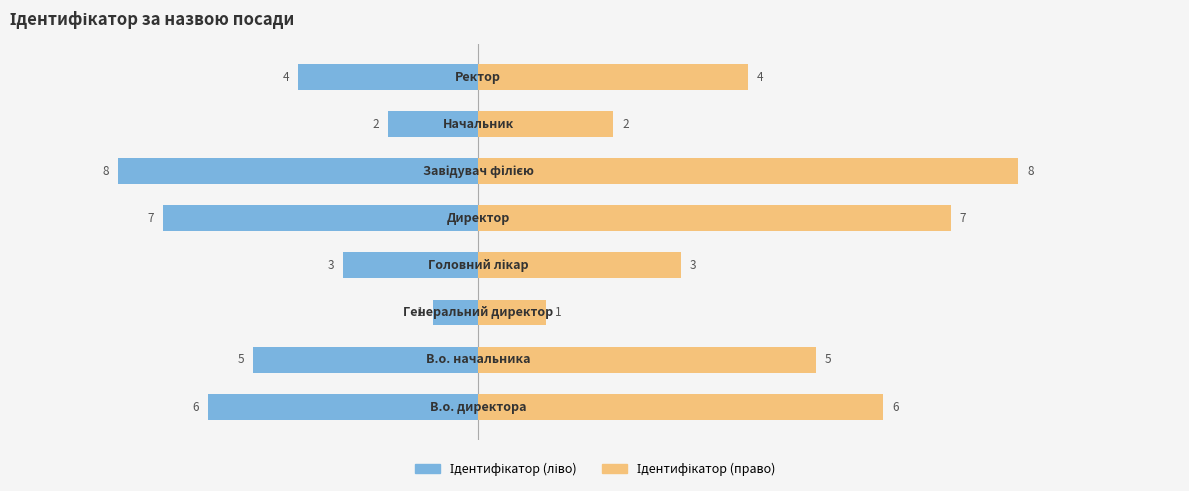

Is it true that Ідентифікатор (ліво) equals -1772 at 7?

False